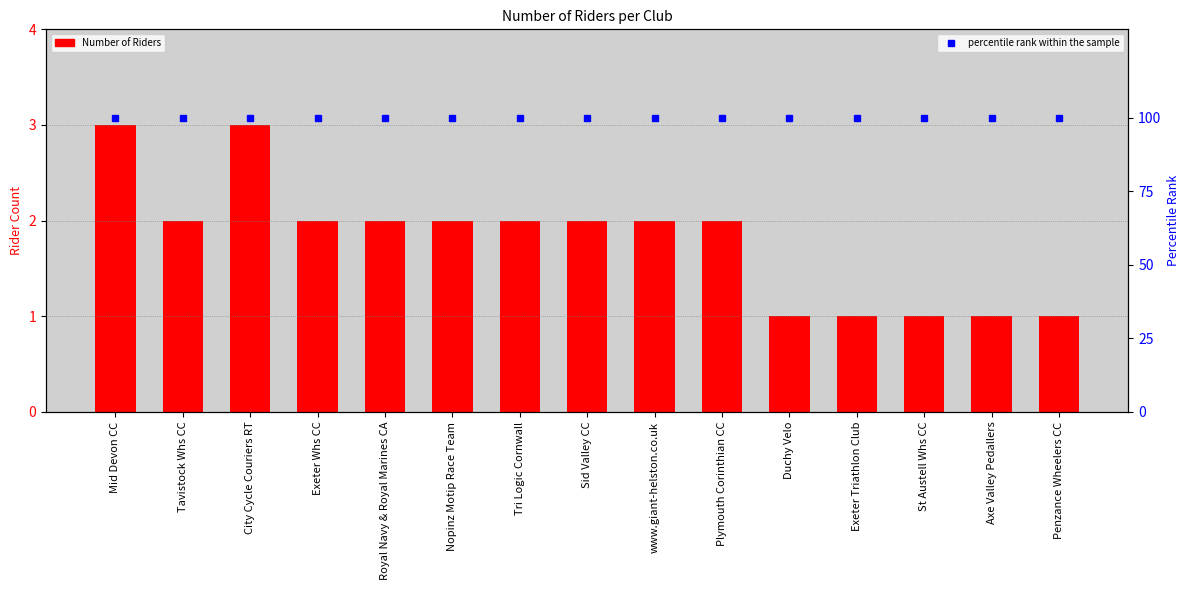

How many data points in Number of Riders are less than 2?

5